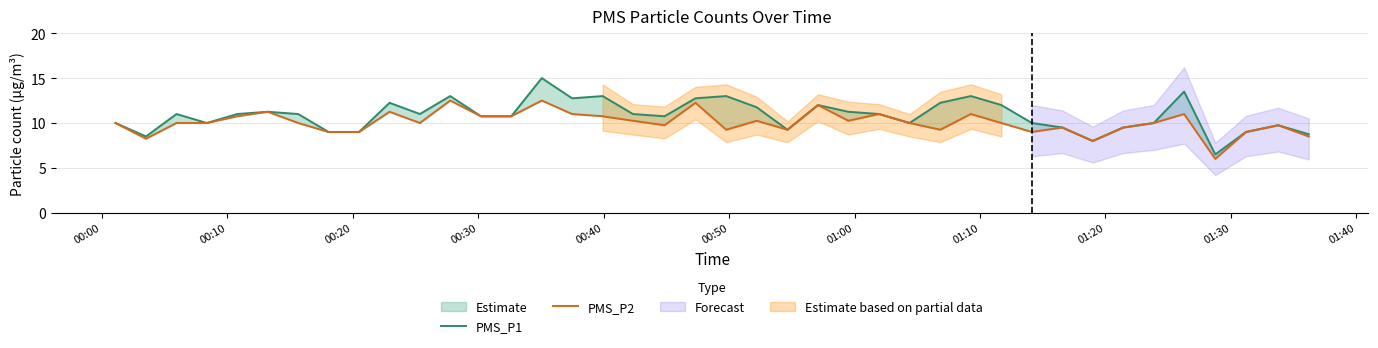

What is the value of the PMS_P1 point at the 2nd from the left?

8.5